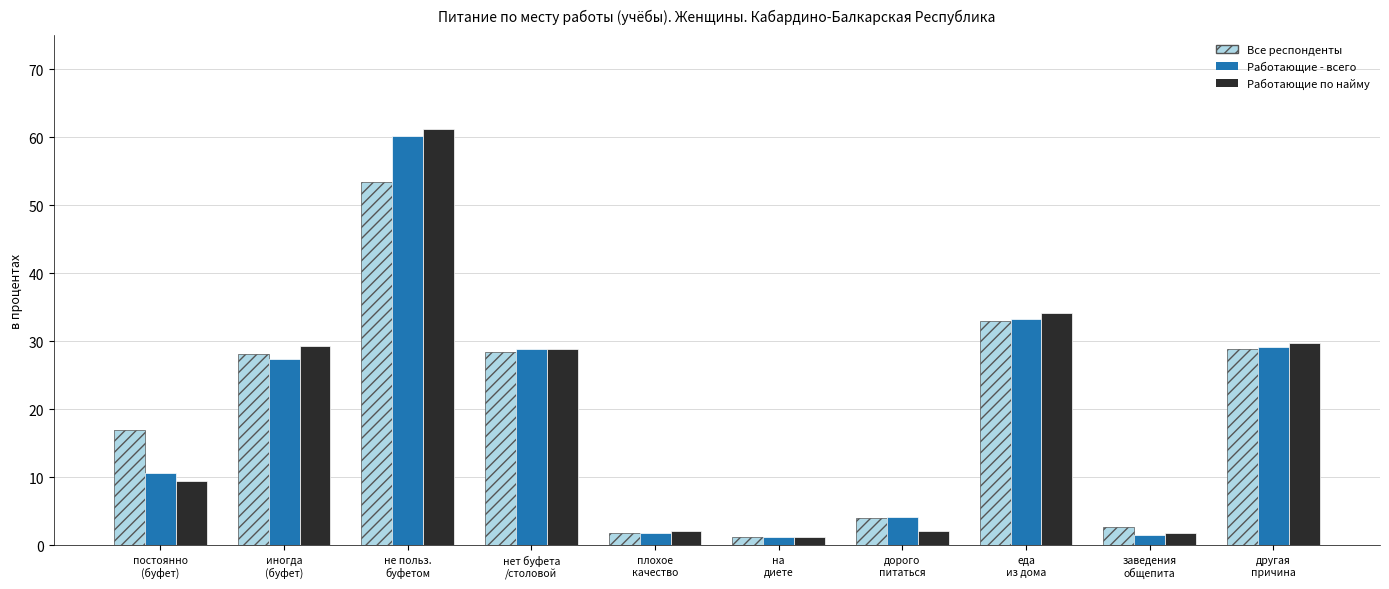

Which series has the largest range (max minus min)?

Работающие по найму